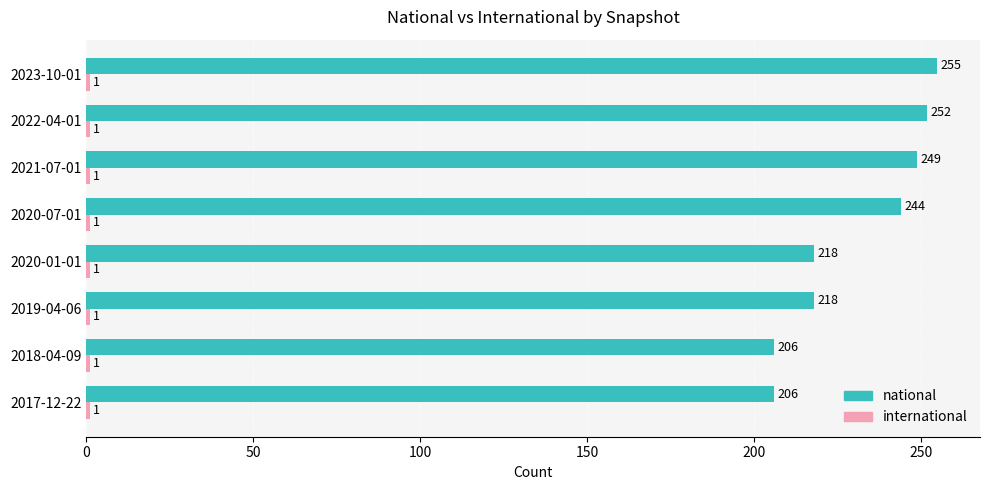

What is the maximum value shown in the chart?

255